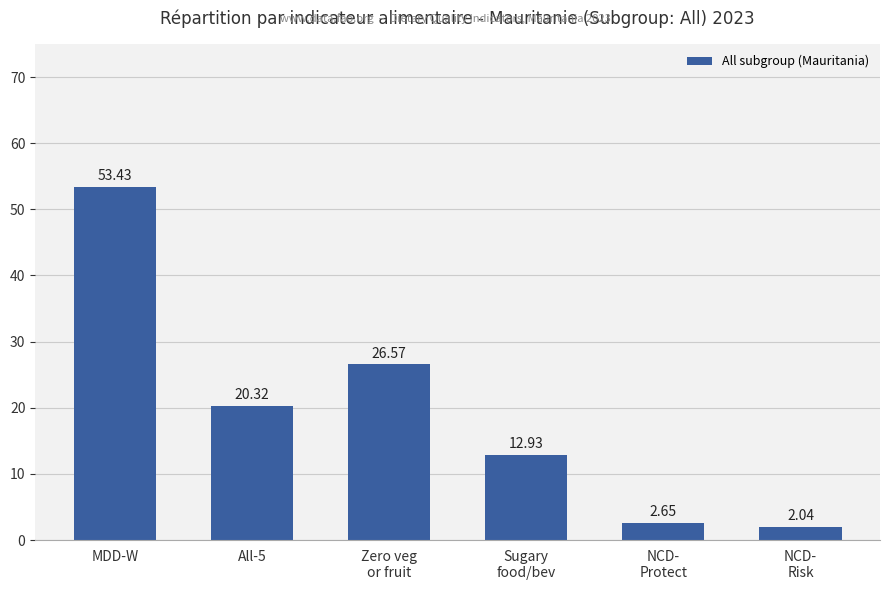

Which category has the highest value across all series?

MDD-W